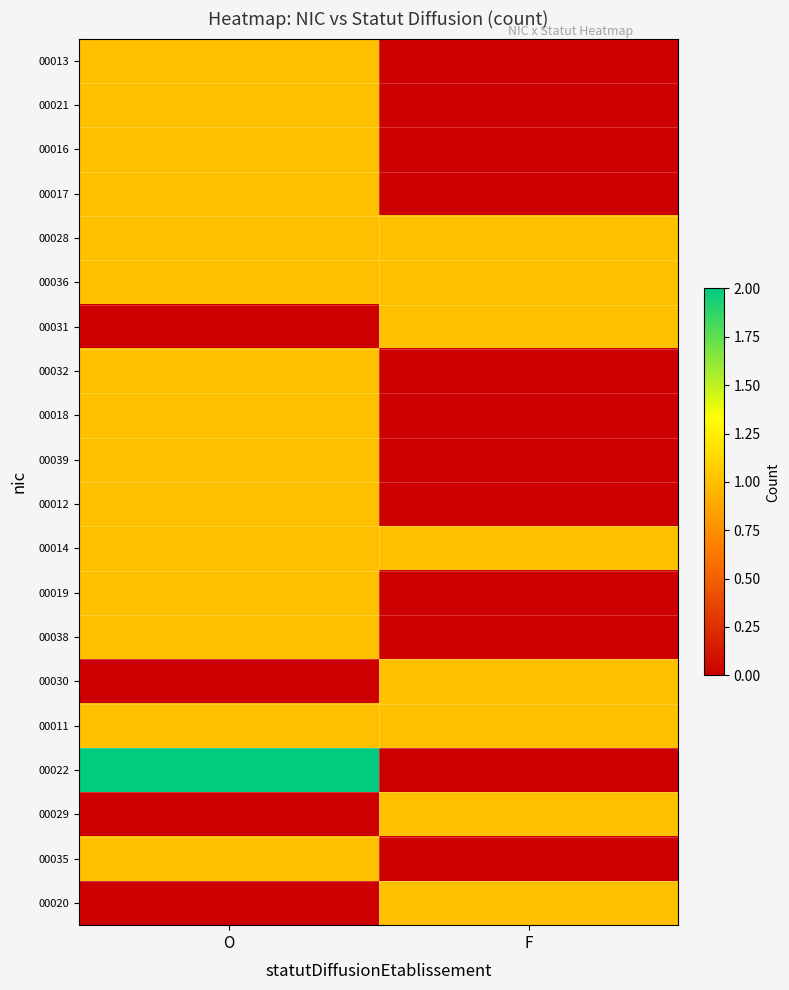

Rank the series by their maximum value, from highest to lowest.

00022, 00013, 00021, 00016, 00017, 00028, 00036, 00031, 00032, 00018, 00039, 00012, 00014, 00019, 00038, 00030, 00011, 00029, 00035, 00020